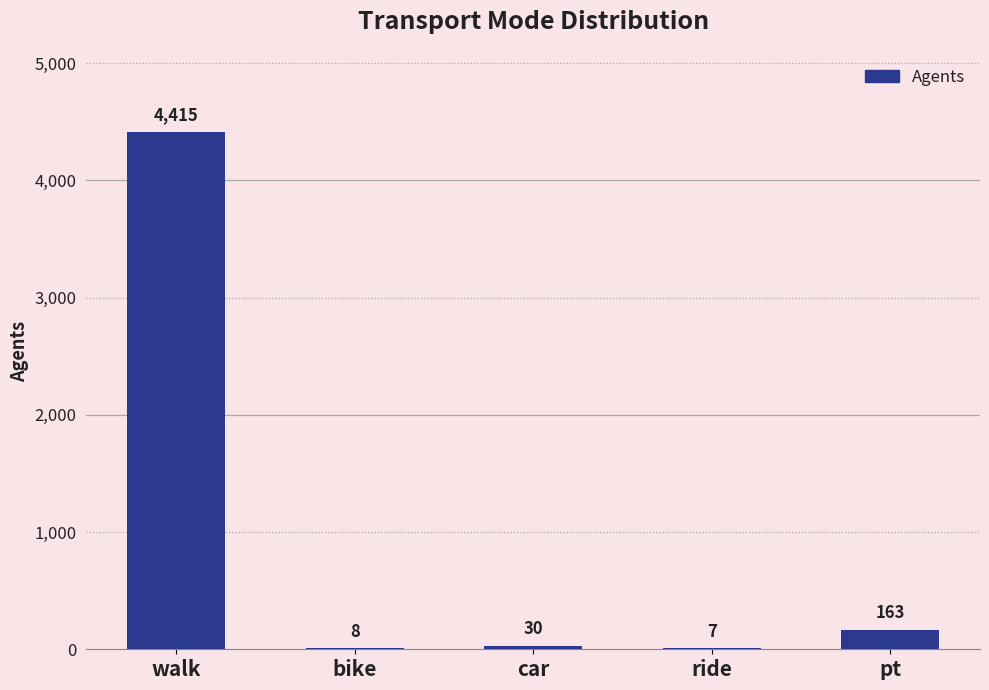

The chart shows a value of 7 at ride. True or false?

True